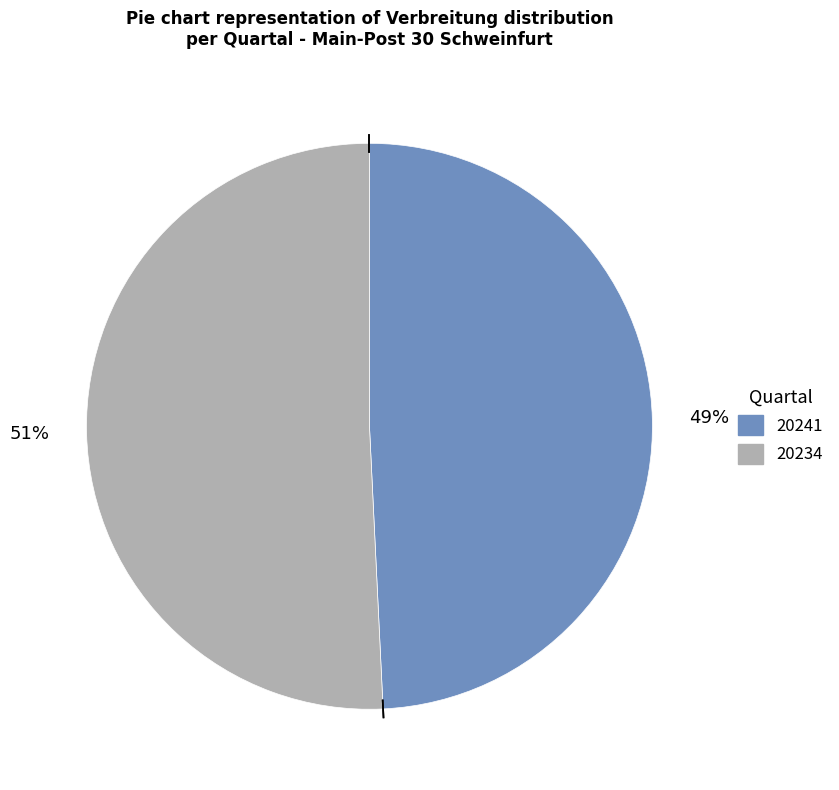

To the nearest percent, what is the difference between the largest and smallest slice percentages?

2%